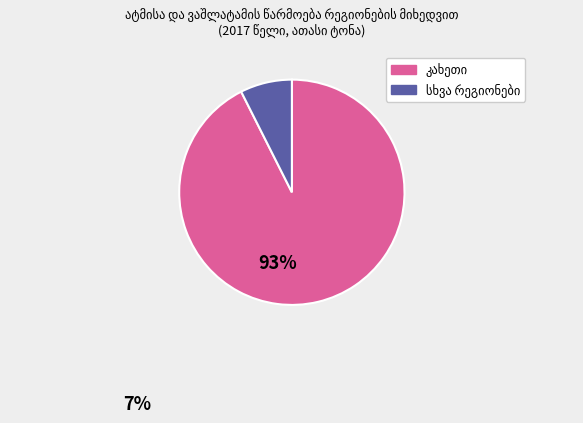

Does any single category account for the majority?

Yes